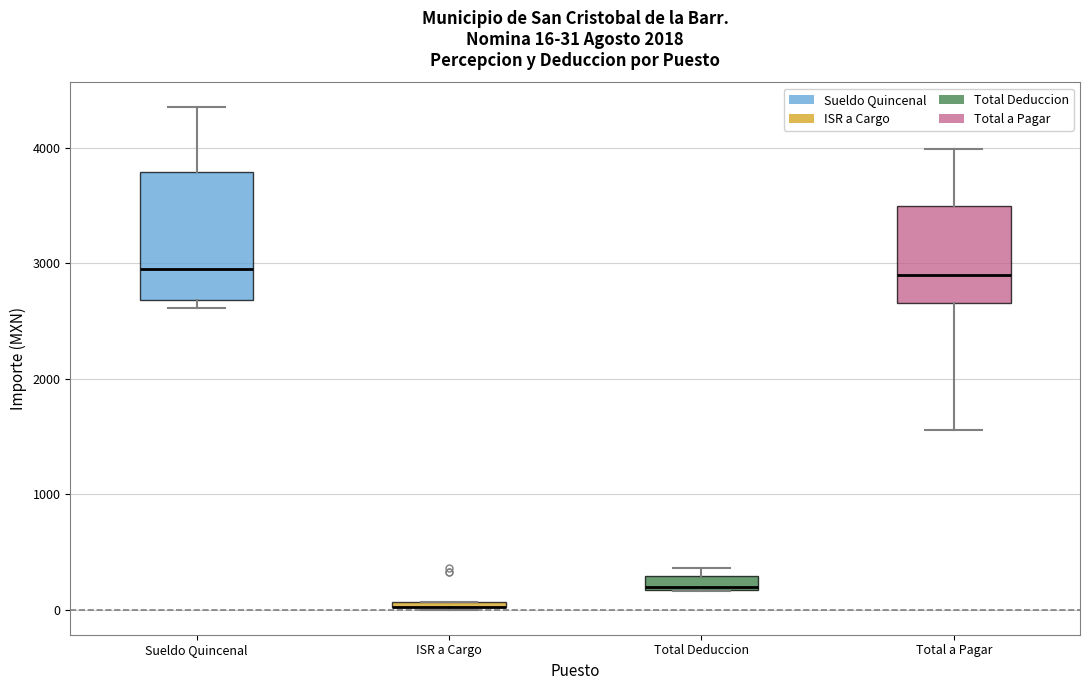

Comparing the boxes themselves (not the whiskers), which one is the tallest?

Sueldo Quincenal